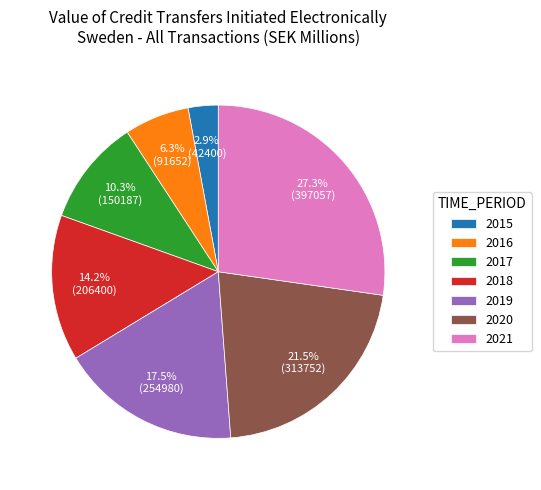

Approximately how many times larger is the value at 2019 compared to 2021?

0.6